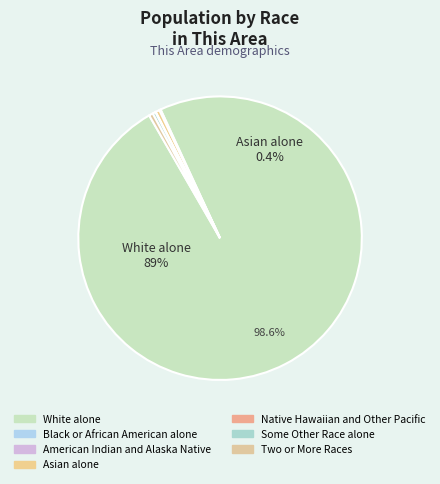

Is there any slice that represents more than half of the pie?

Yes